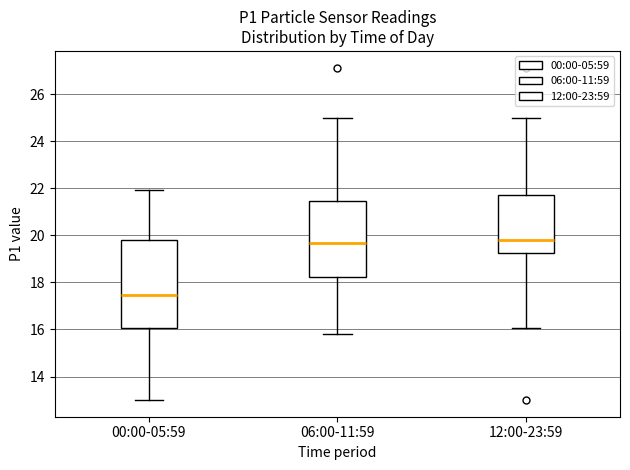

Where is the lower edge of the box for 06:00-11:59 on the y-axis? The values are not printed on the chart, so give them approximately, as read against the axis.

18.2